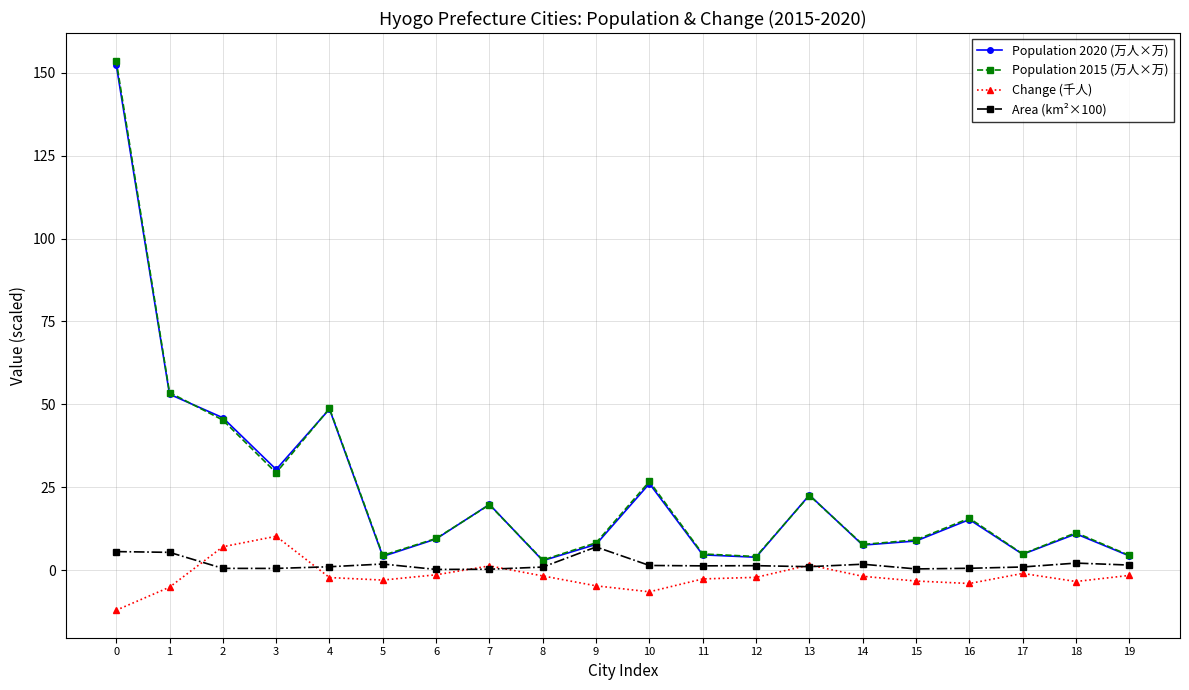

How many series are shown in this chart?

4